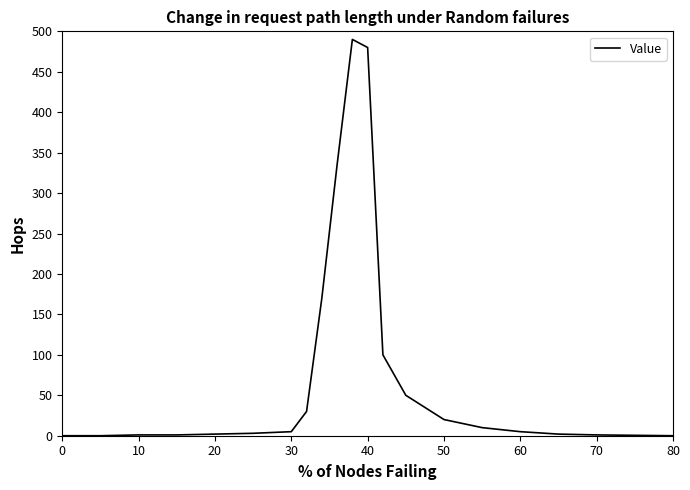

What is the difference between the maximum and minimum values?

490